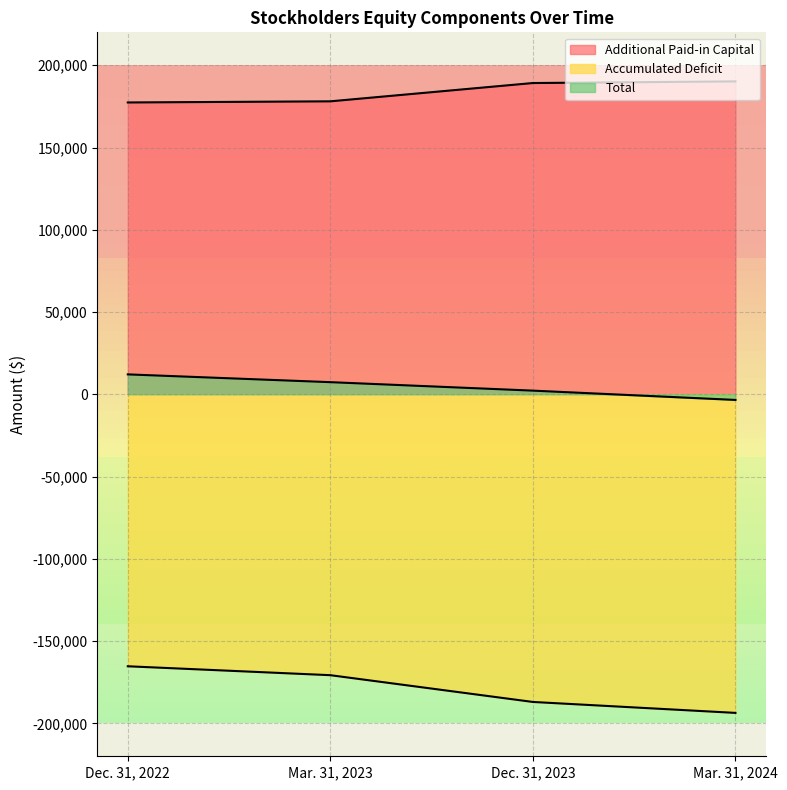

At Mar. 31, 2023, list the series in order from largest to smallest.

Additional Paid-in Capital, Total, Accumulated Deficit